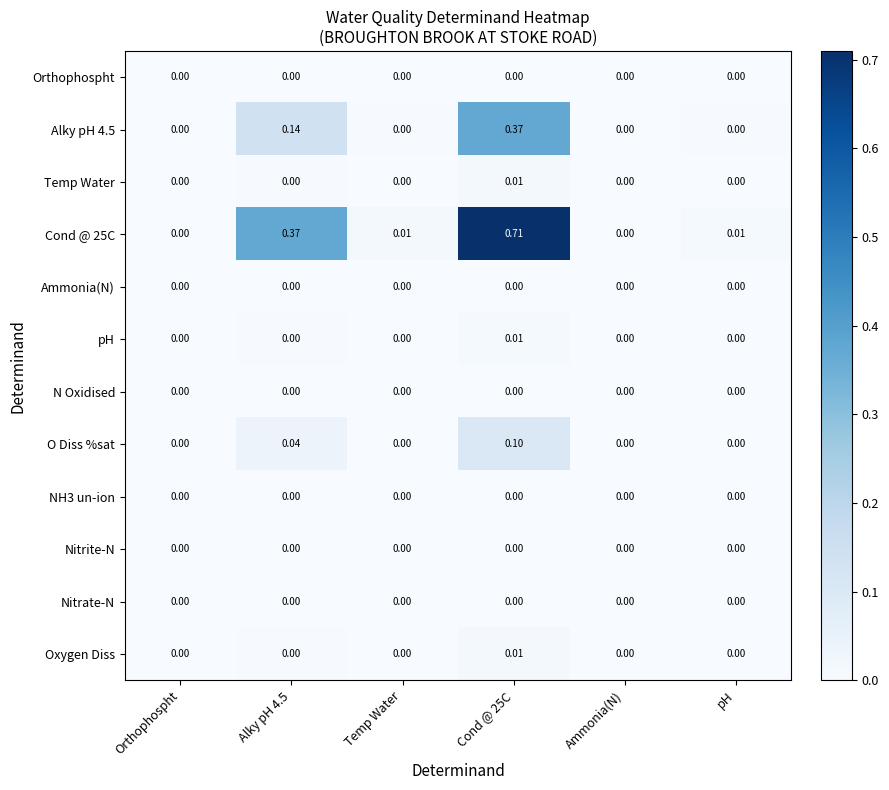

Is the value of Cond @ 25C at Temp Water greater than the value of Ammonia(N) at Temp Water?

Yes